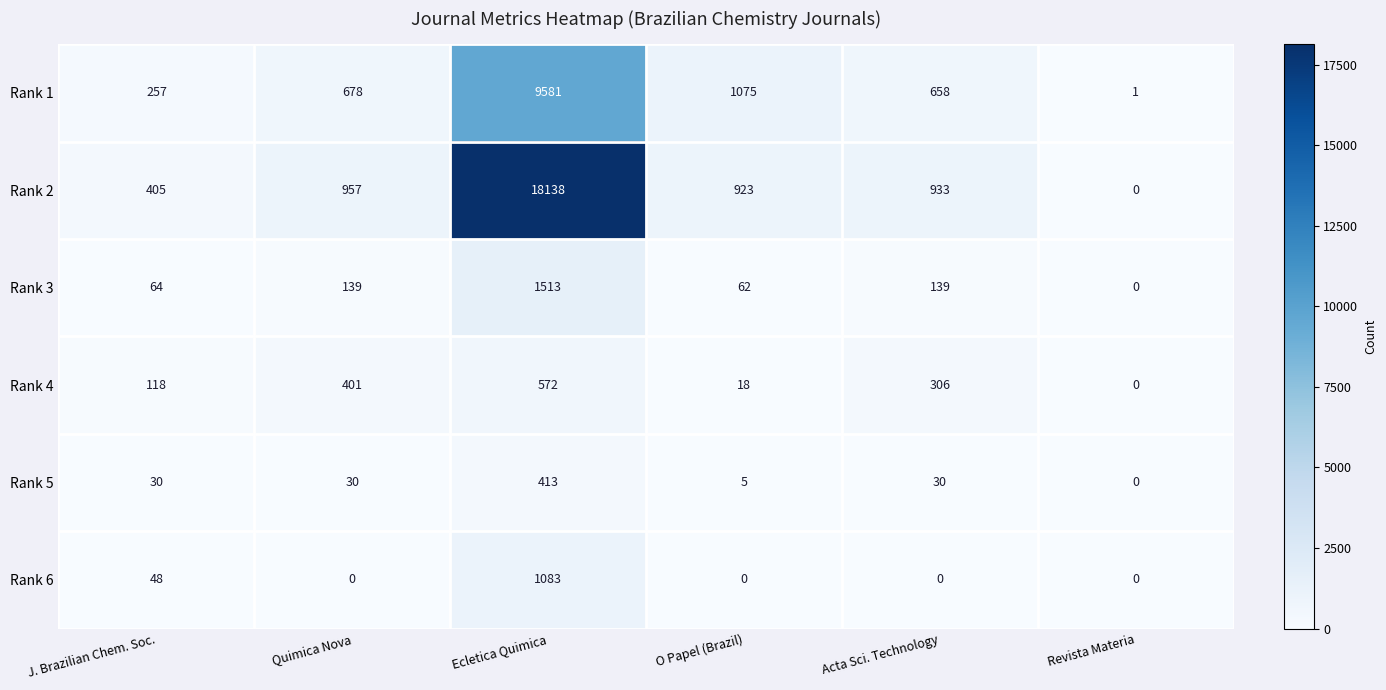

At which category is the sum across all series the highest?

Ecletica Quimica